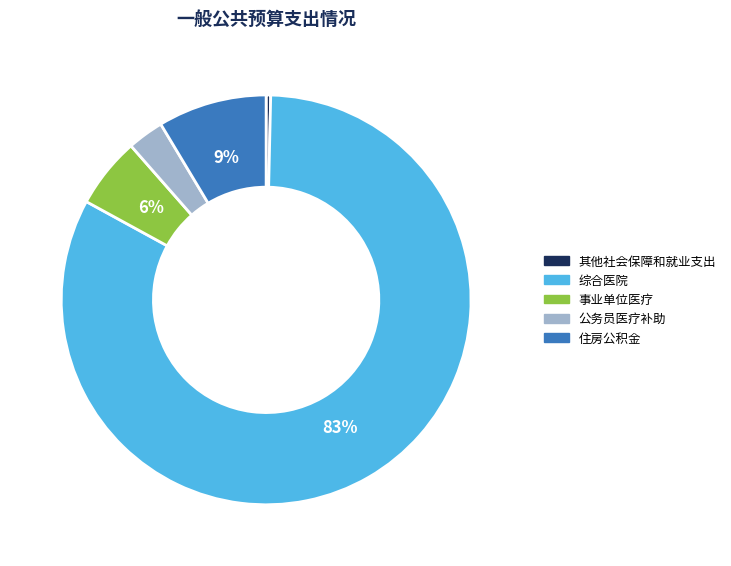

Which slice is the largest?

综合医院